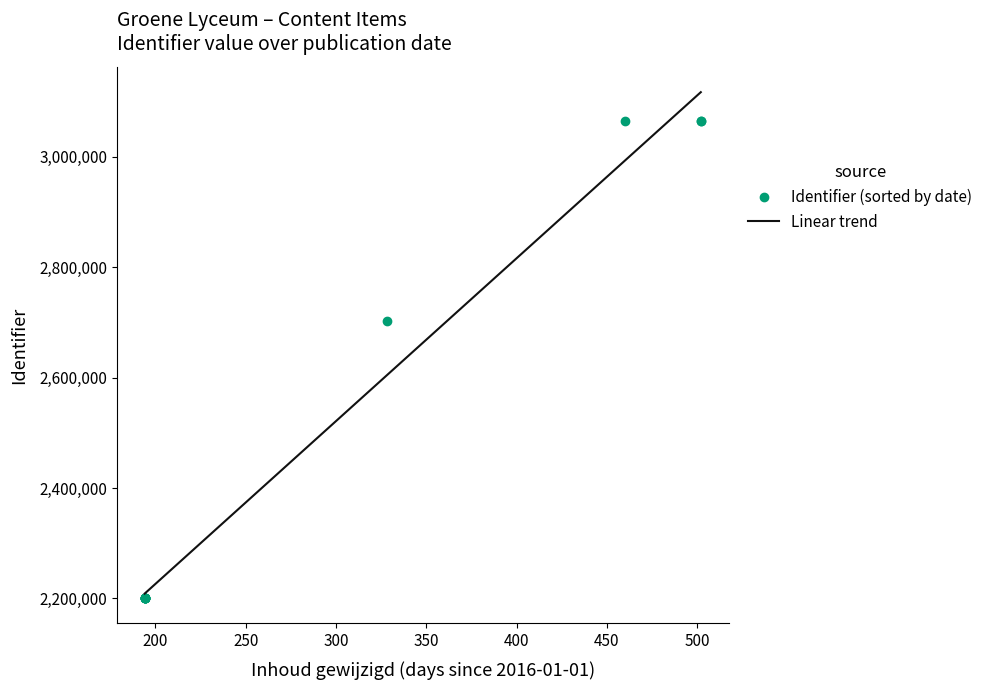

List the labels in order of value, largest first.

2017-05-17, 2017-04-05, 2017-05-17, 2016-11-24, 2016-07-13, 2016-07-13, 2016-07-13, 2016-07-13, 2016-07-13, 2016-07-13, 2016-07-13, 2016-07-13